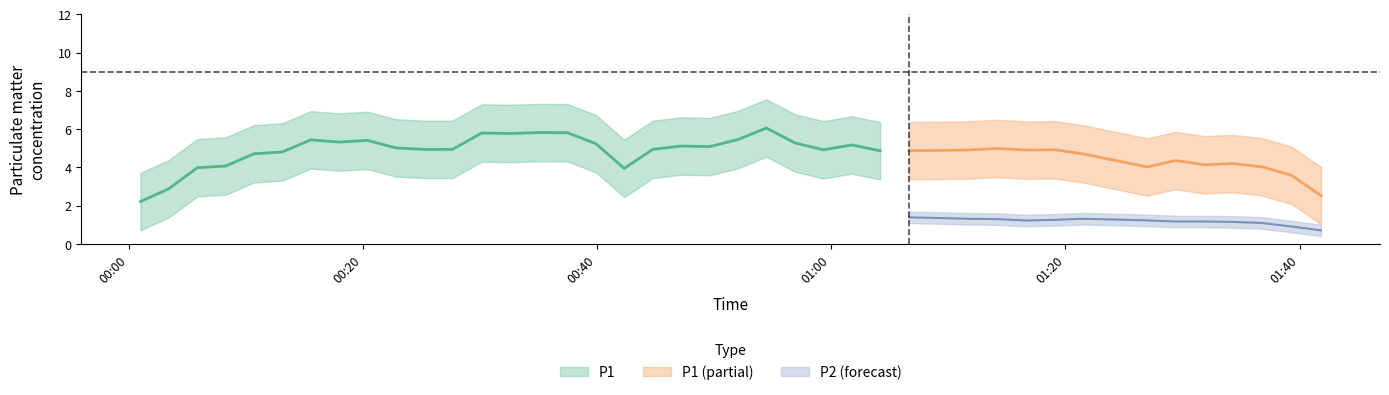

The value of P2 at 35 is 0.9. True or false?

True